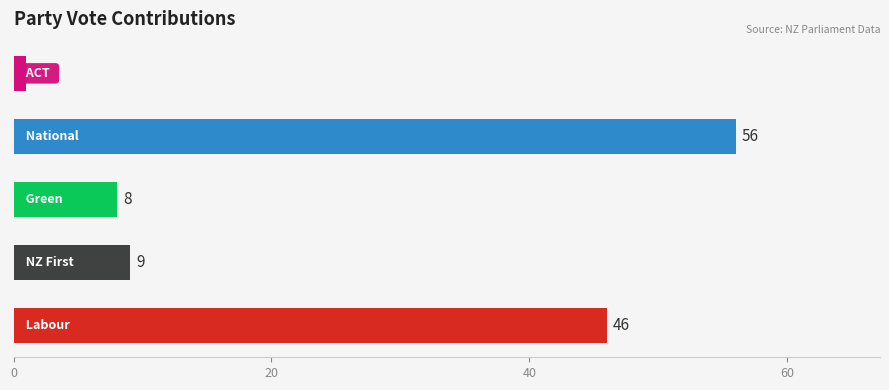

What is the average value?

24